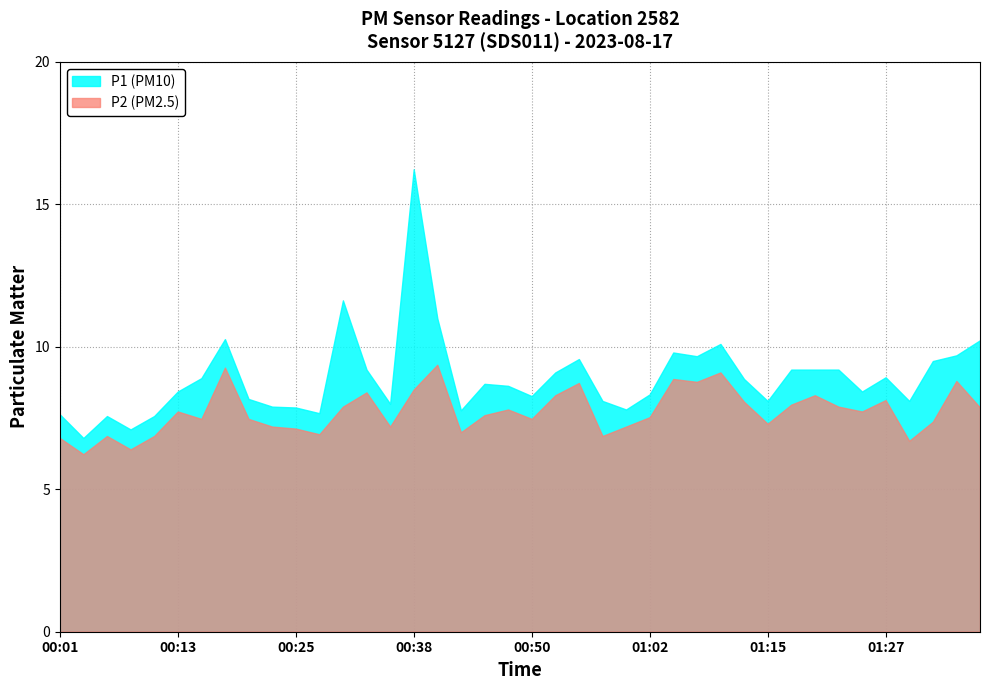

The value of P1 (PM10) at 00:57 is 8.1. True or false?

True